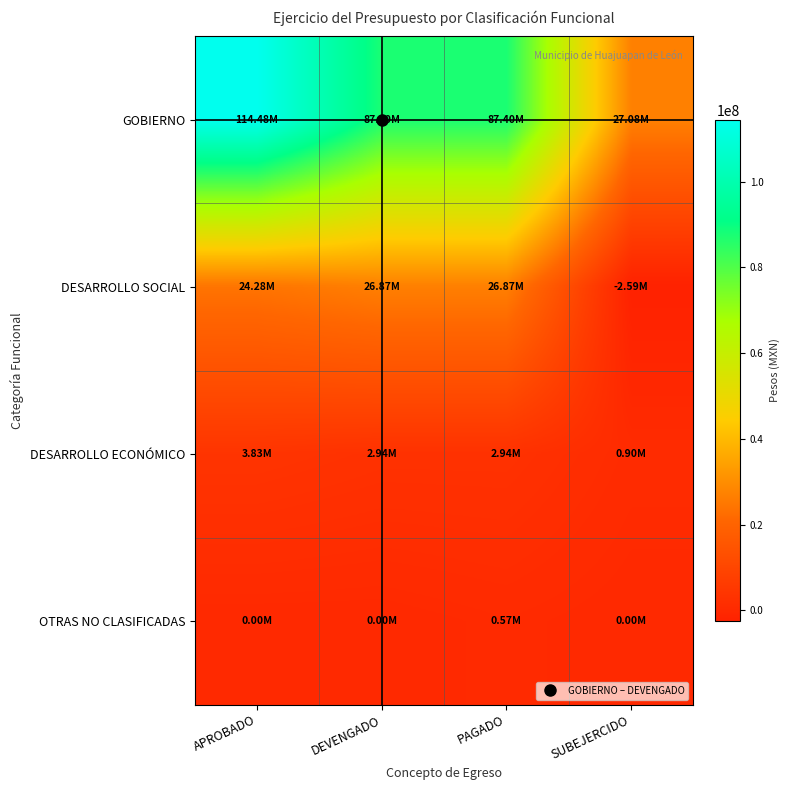

At which category does the chart reach its minimum across all series?

SUBEJERCIDO